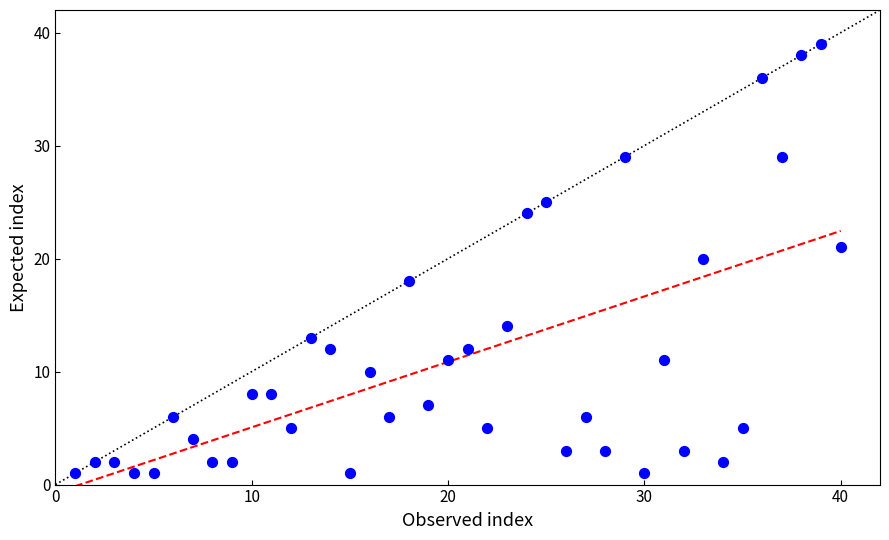

What is the range of X values (max minus min)?

39